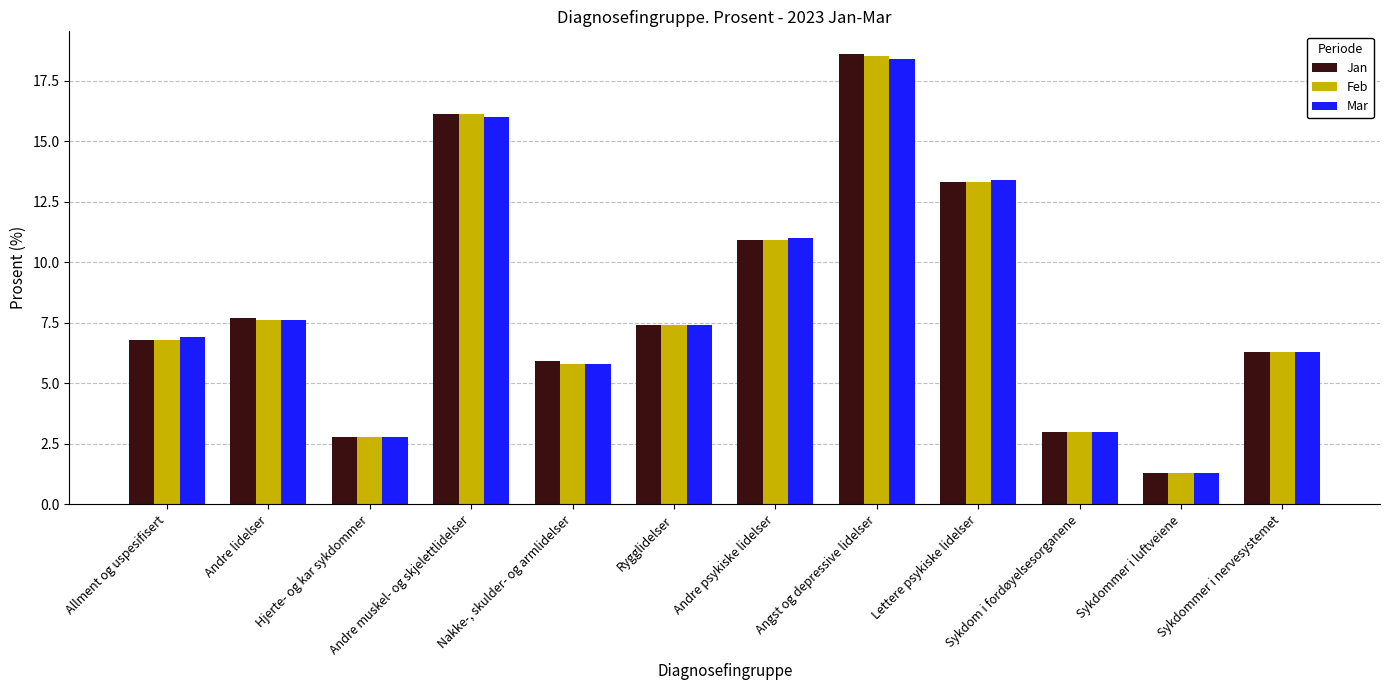

Where is Mar nearest to the value 9?

Andre lidelser